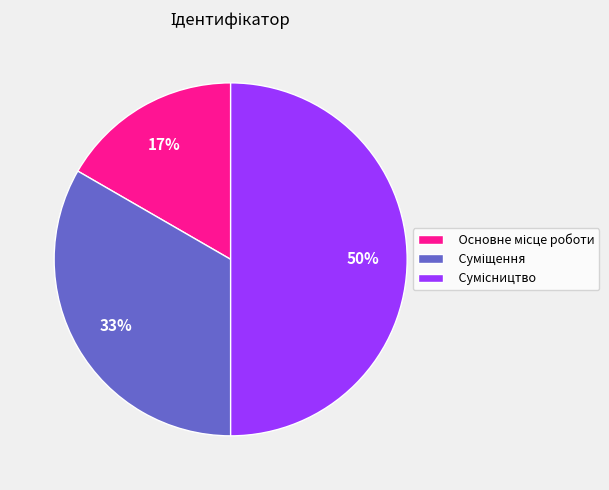

To the nearest percent, what is the average slice percentage?

33%